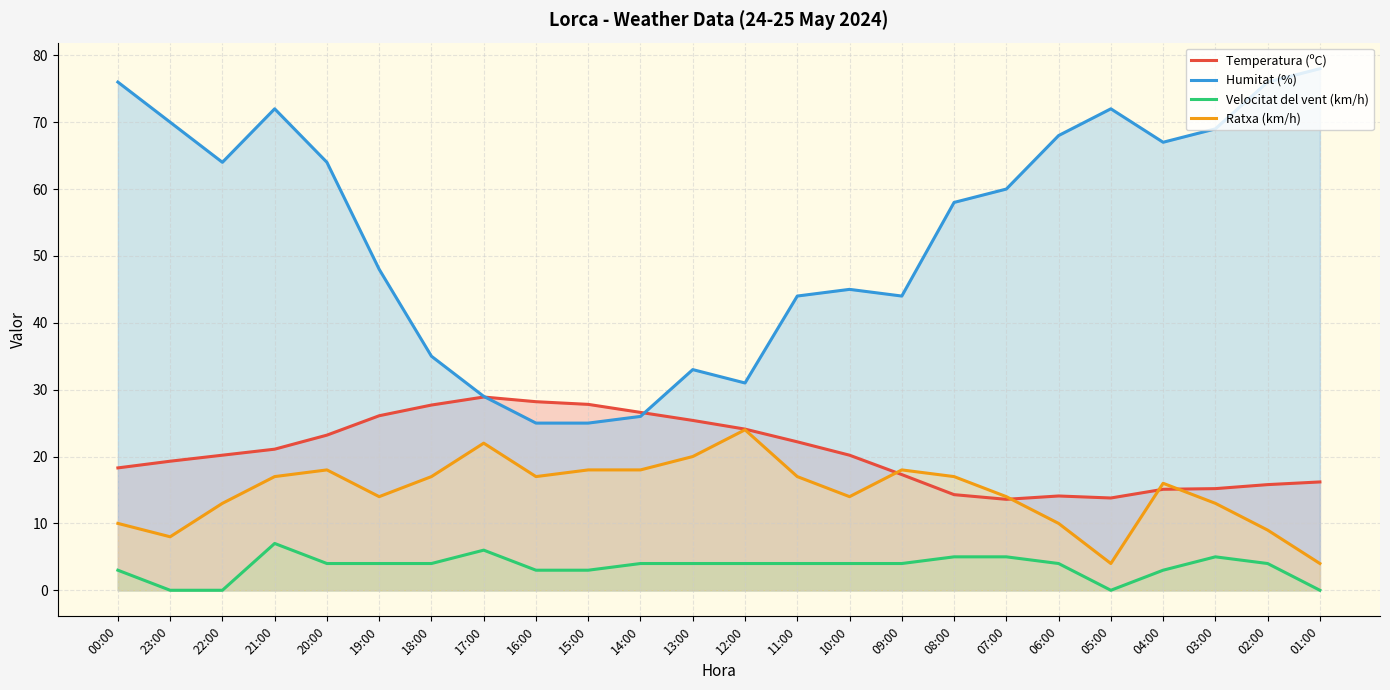

At which label is Humitat (%) closest to 51?

19:00